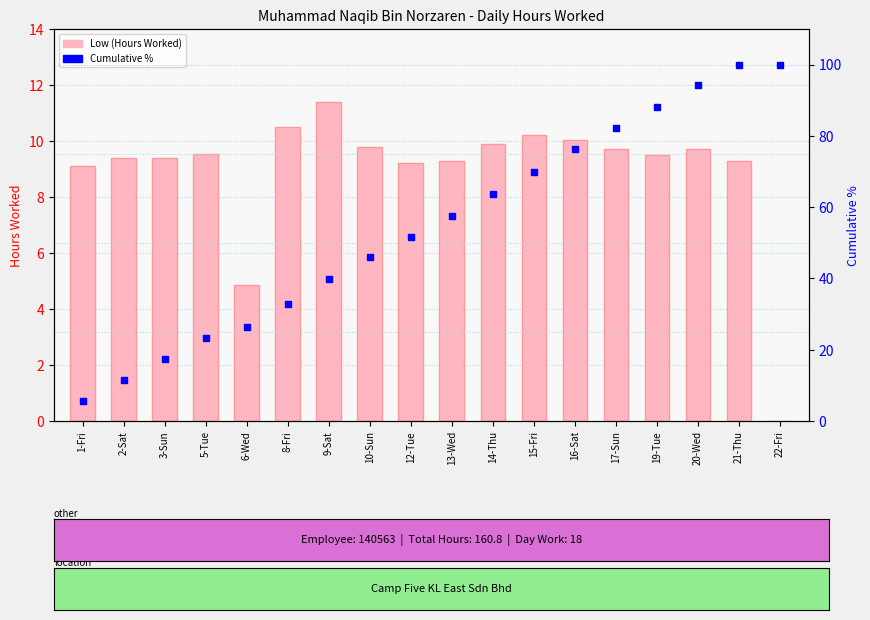

Which series has the largest total across all categories?

Cumulative %